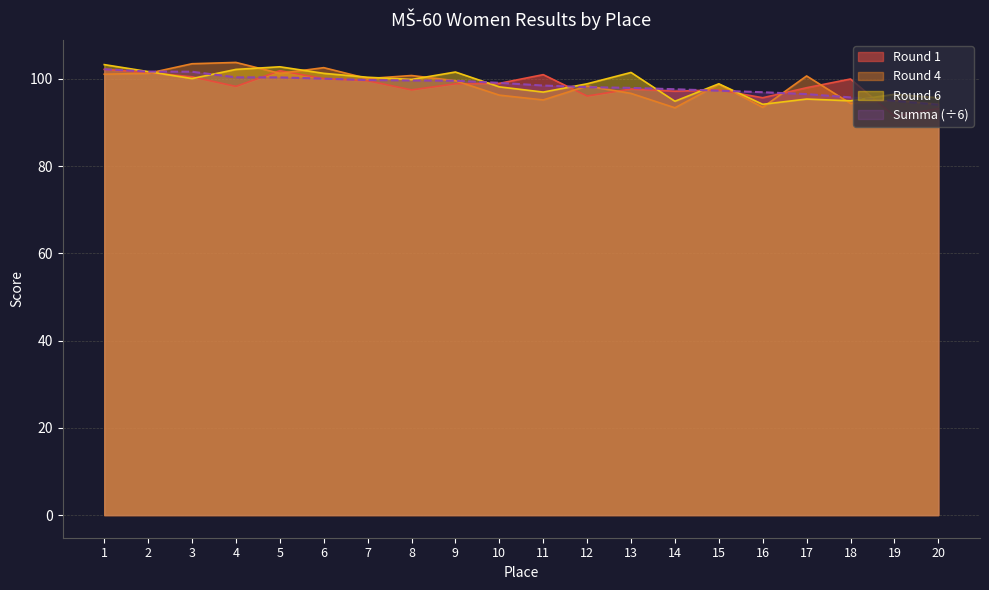

Which series has the largest total across all categories?

Round 6